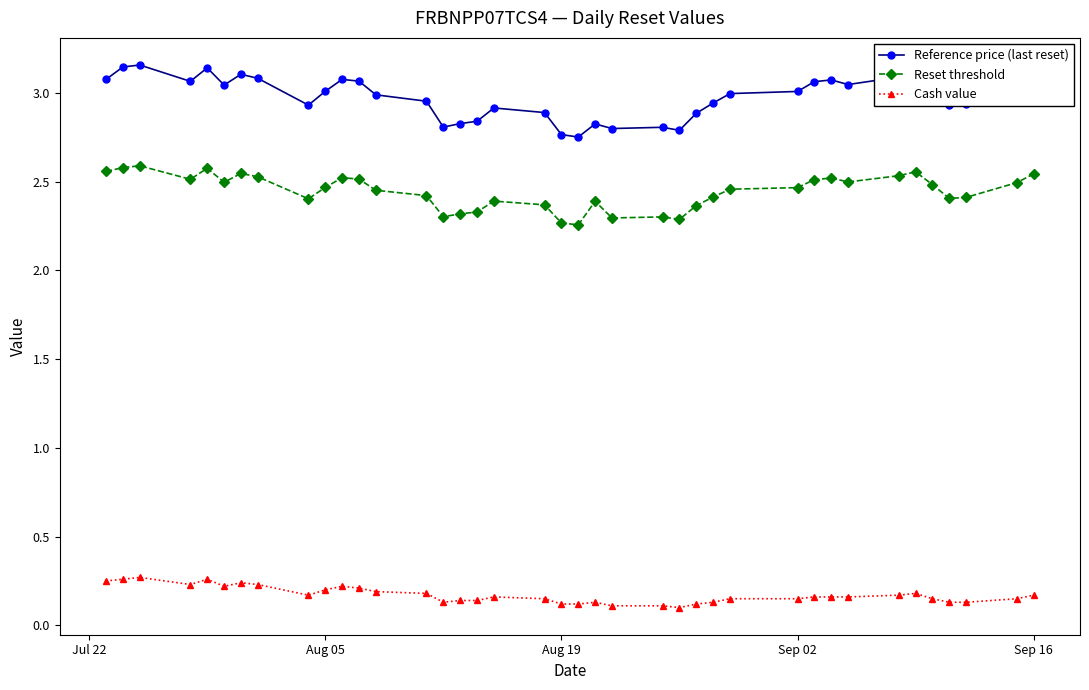

True or false: Reference price (last reset) has more than 1 points higher than both neighbors.

True